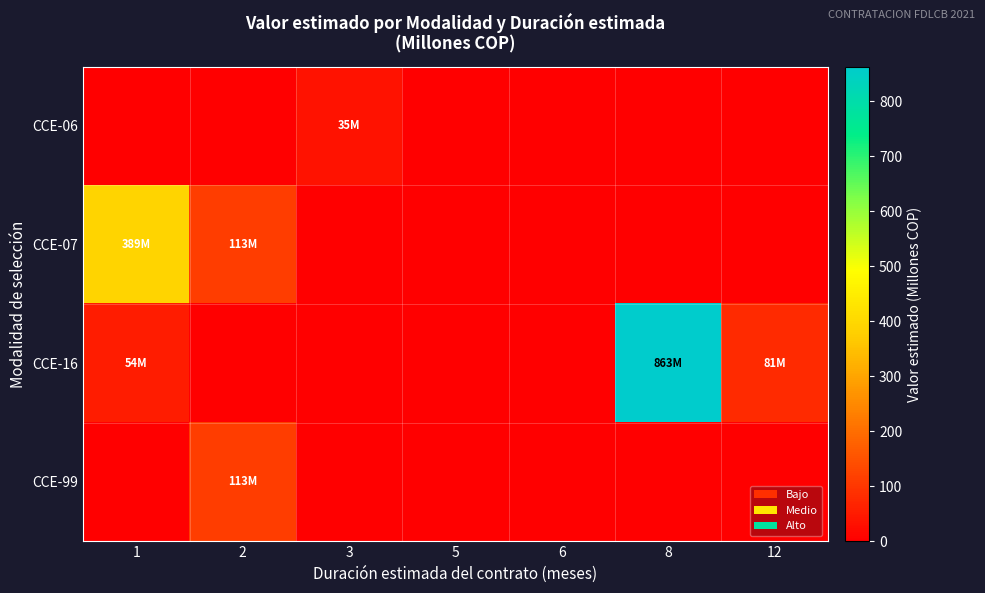

Which series has the largest total across all categories?

CCE-16